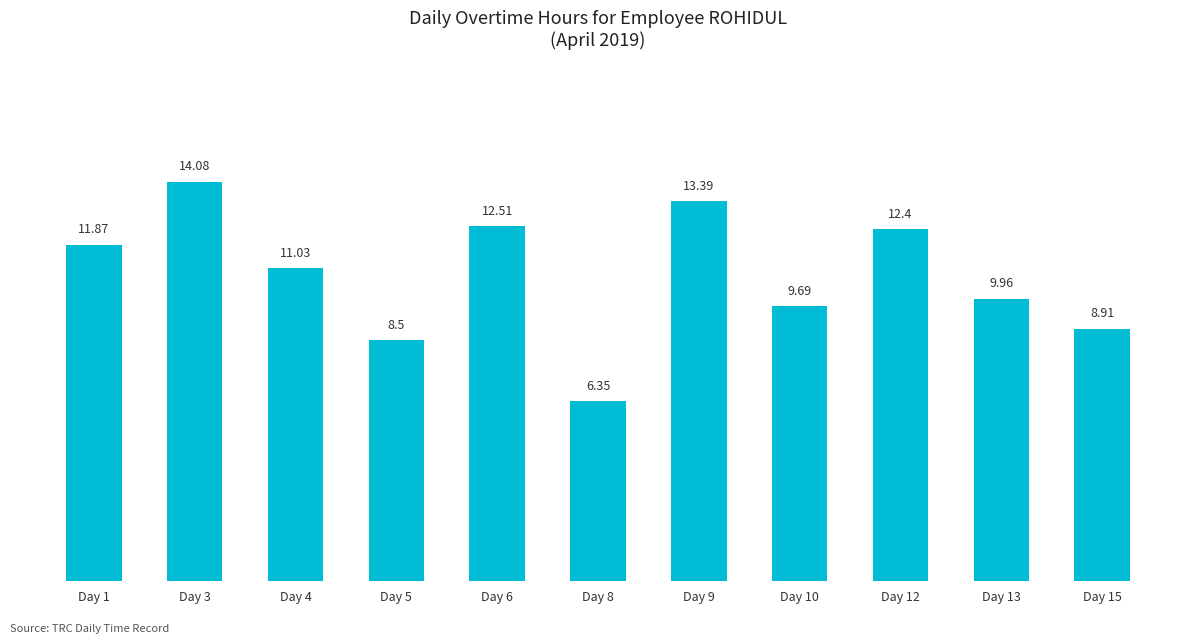

Which has a higher value, Day 3 or Day 15?

Day 3